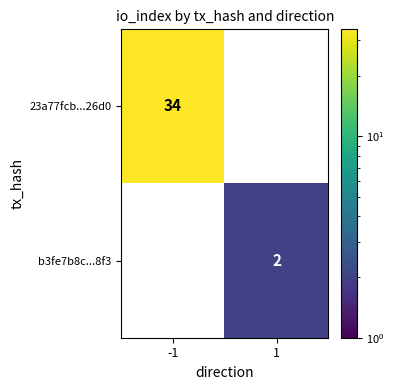

True or false: 23a77fcb...26d0 has a value of 16 at 1.

False